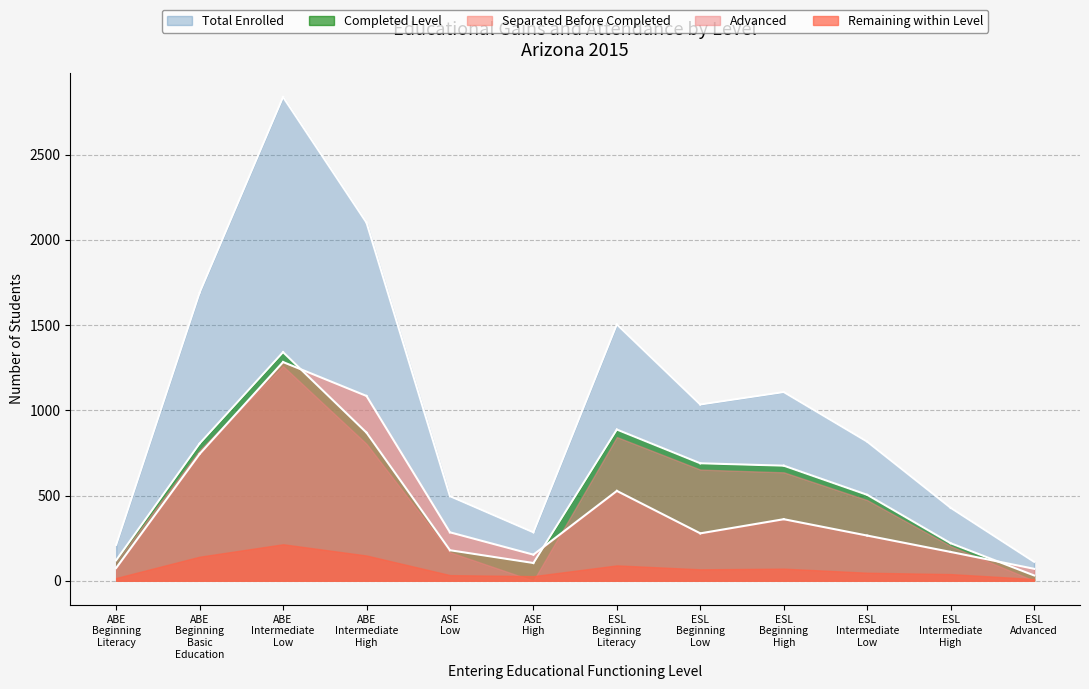

List the series in order of their peak value, lowest first.

Remaining within Level, Advanced, Separated Before Completed, Completed Level, Total Enrolled